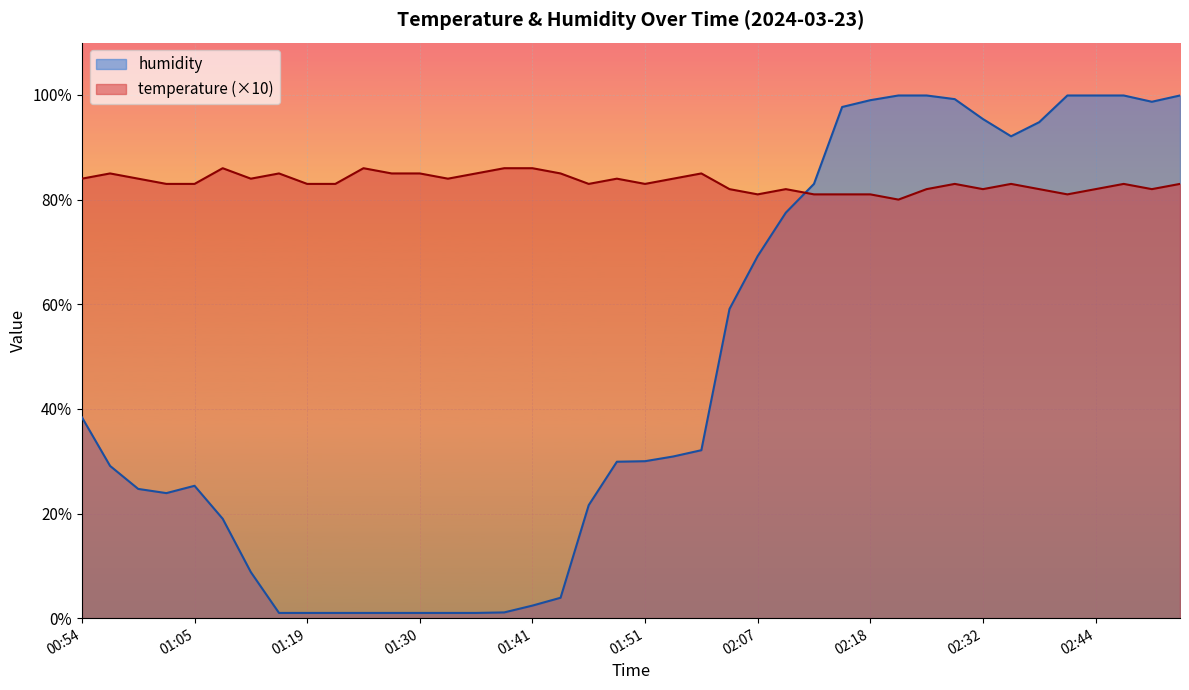

Which category has the lowest value in the temperature series?

02:21